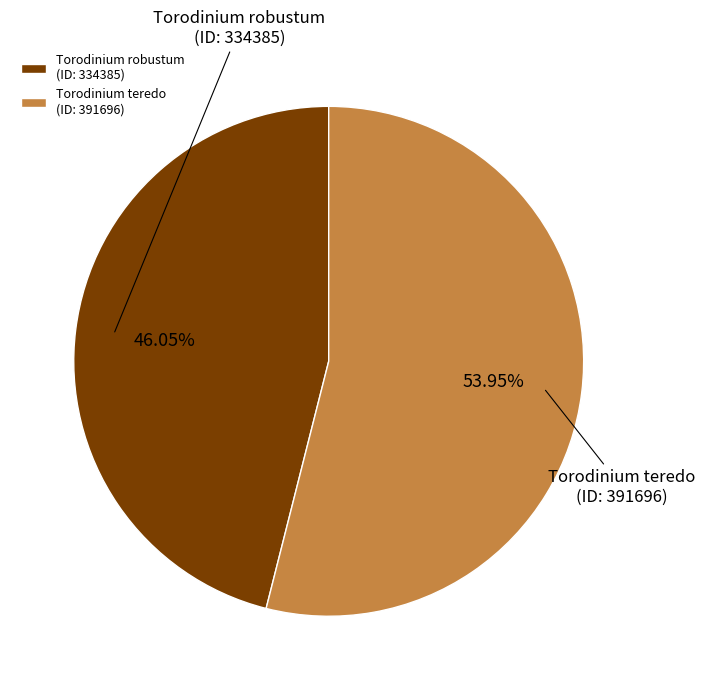

Is the sum of Torodinium robustum (ID: 334385) and Torodinium teredo (ID: 391696) greater than half?

Yes